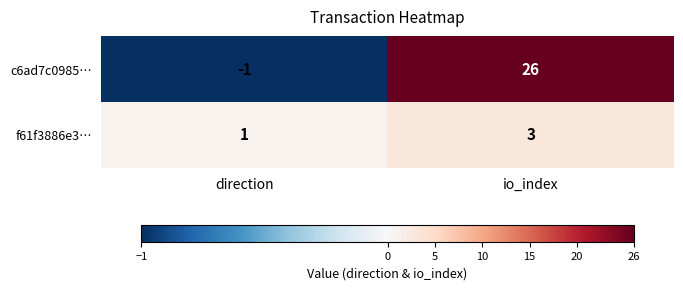

Which series has the largest total across all categories?

c6ad7c0985…